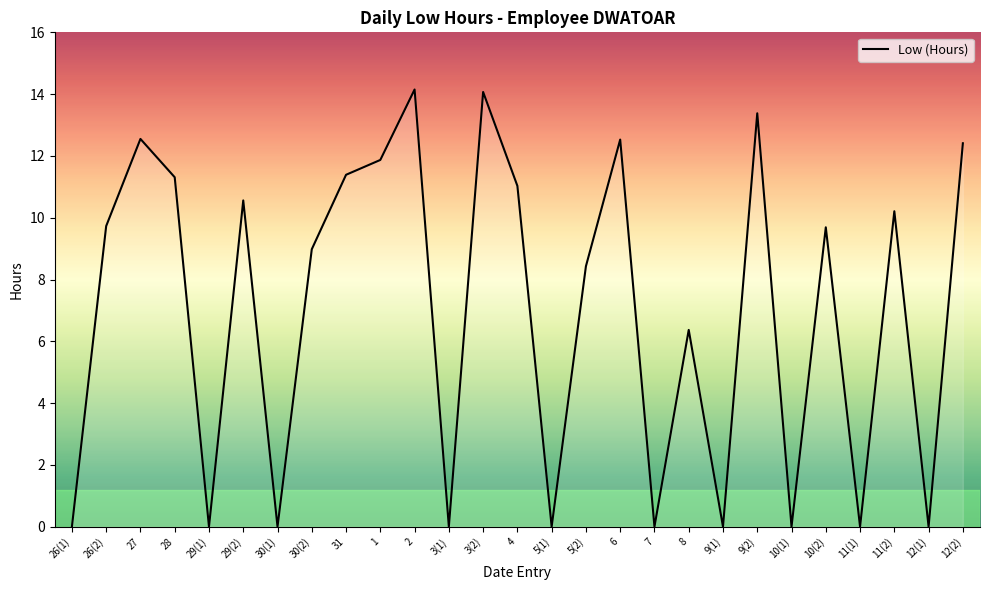

What position from the right is 5(2)?

12